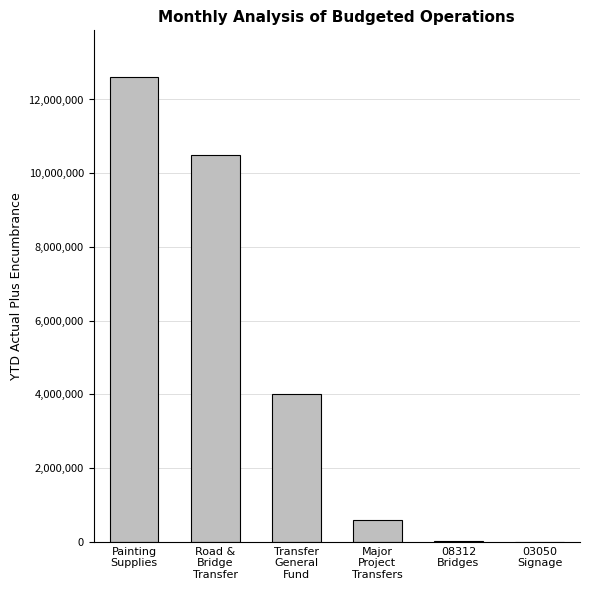

Where does the data first go above 4000000?

Painting
Supplies